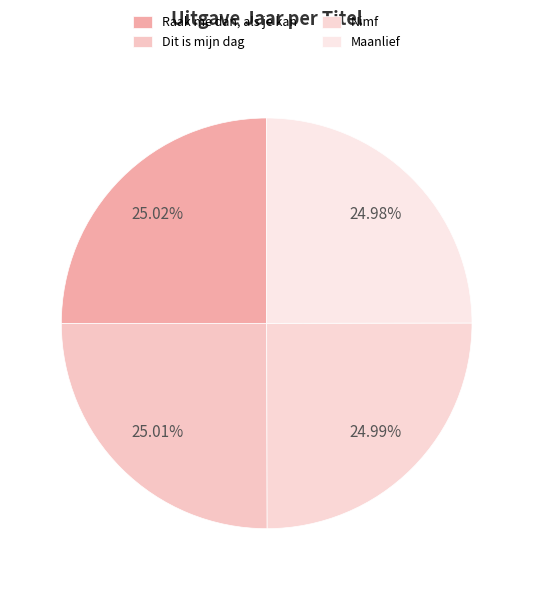

How many slices are in this pie chart?

4